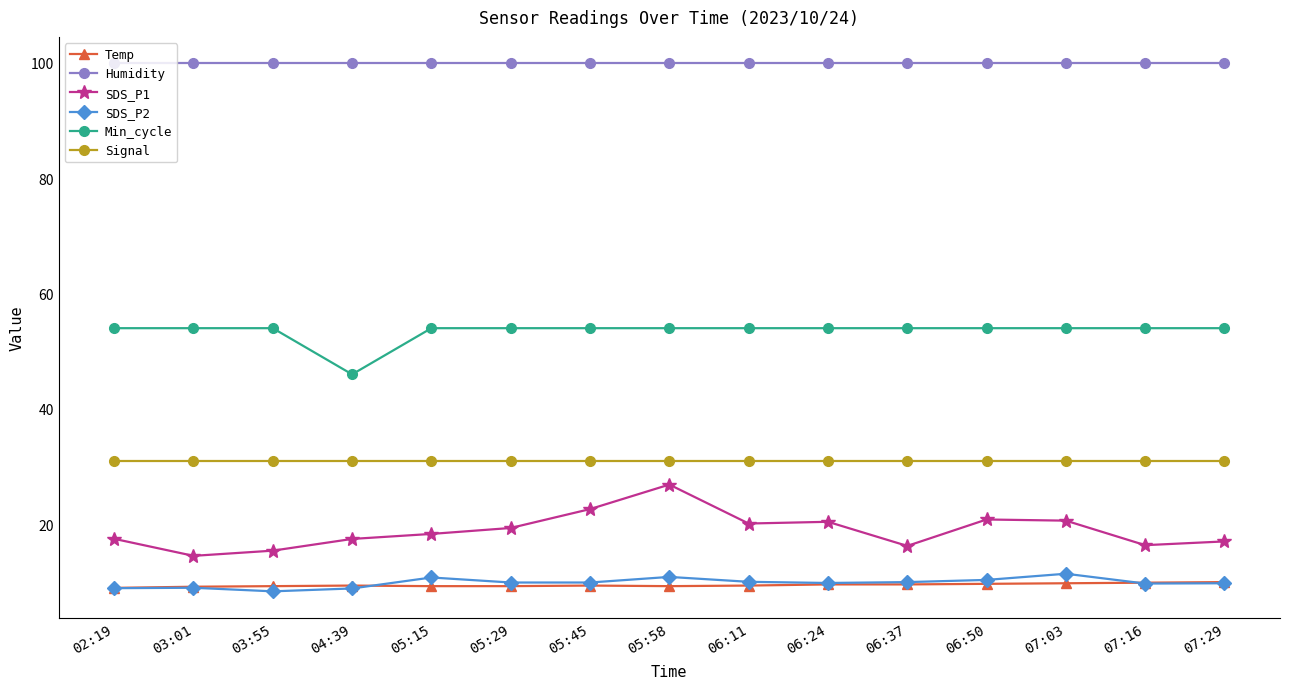

What is the spread (max minus min) of values at 06:11?

90.5